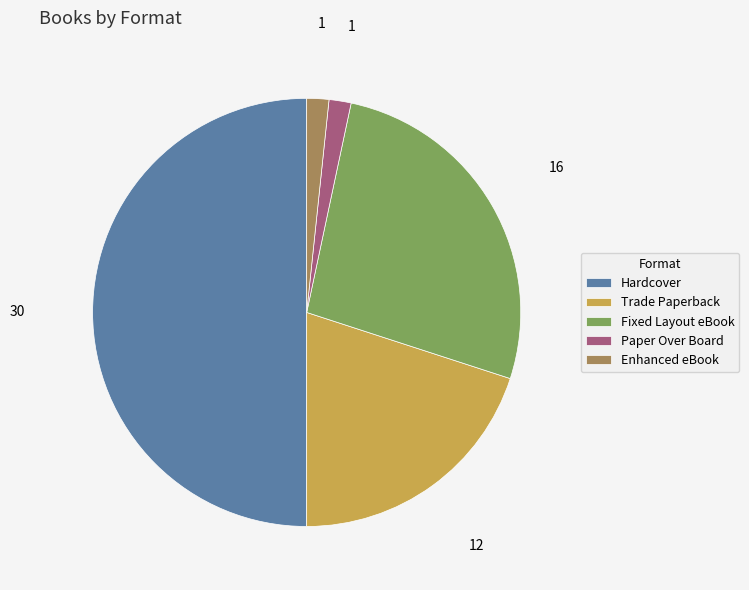

Is the sum of Trade Paperback and Enhanced eBook greater than half?

No